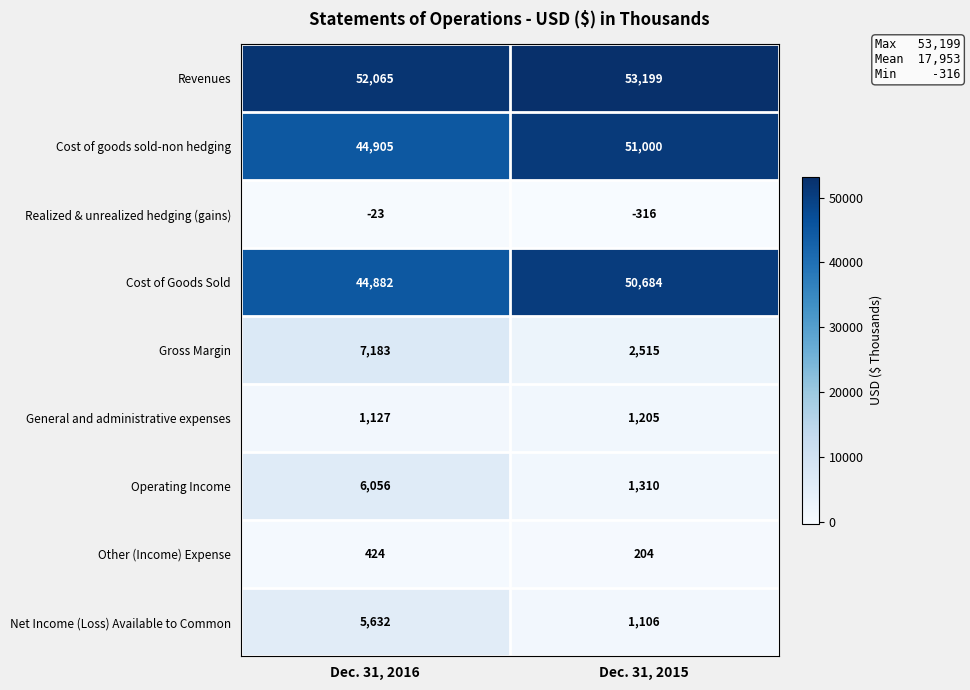

What is the total value across all series at Dec. 31, 2015?

160907